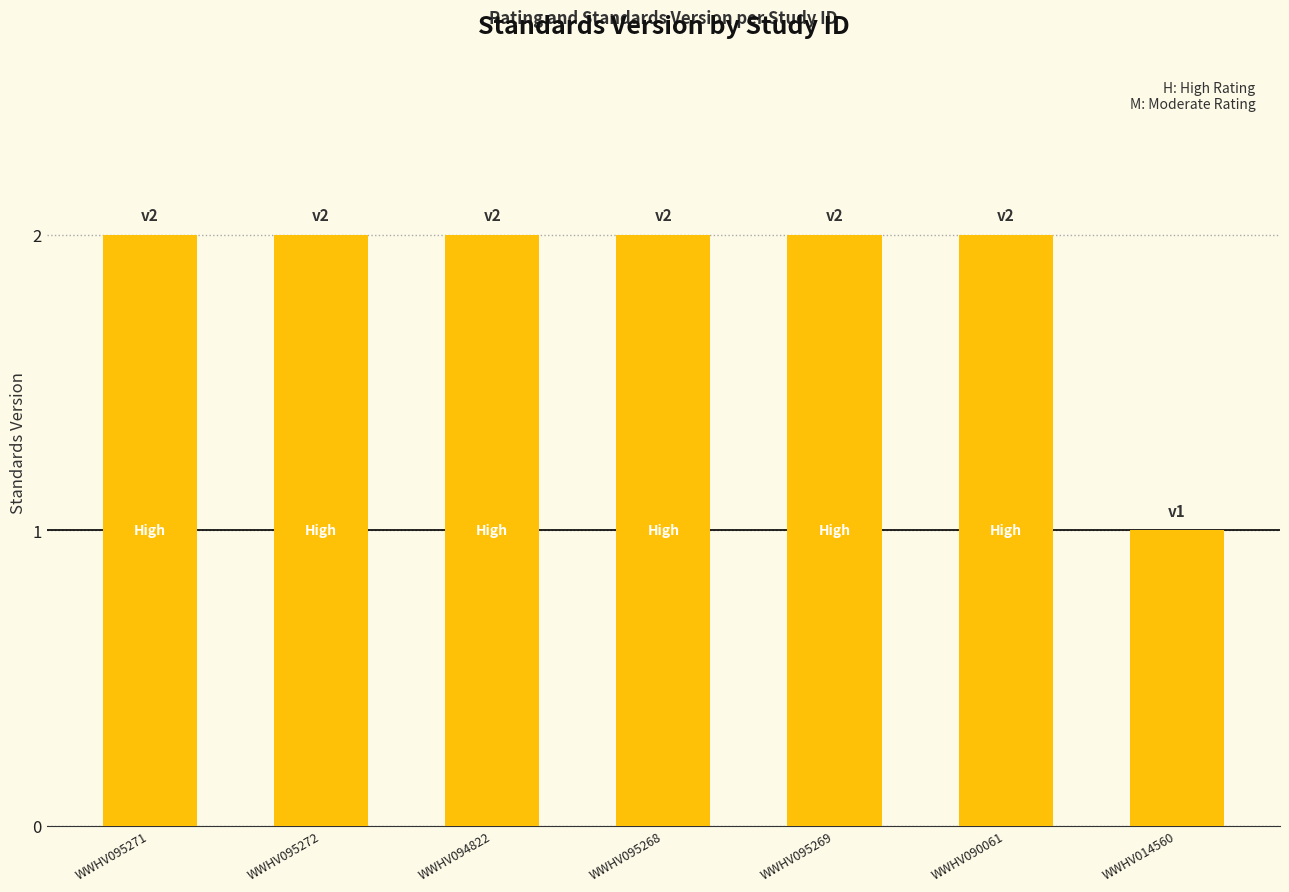

What is the change in value from WWHV095271 to WWHV014560?

-1